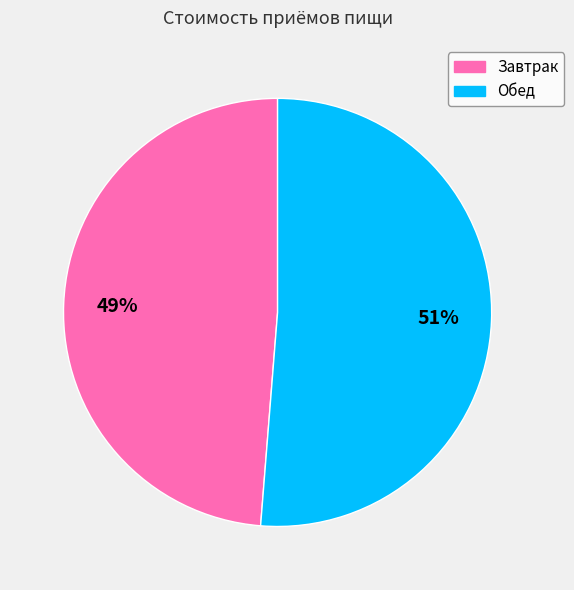

What is the smallest slice in the pie chart?

Завтрак